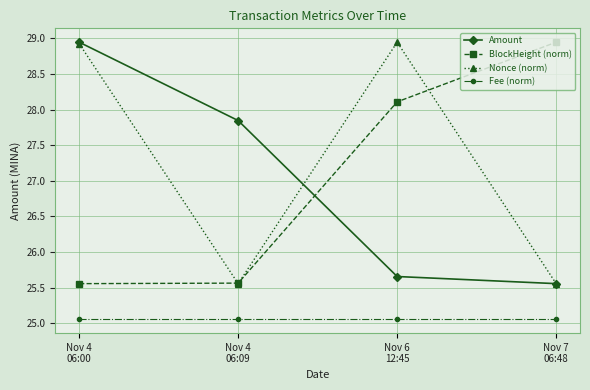

True or false: BlockHeight (norm) and Fee (norm) intersect in this chart.

False